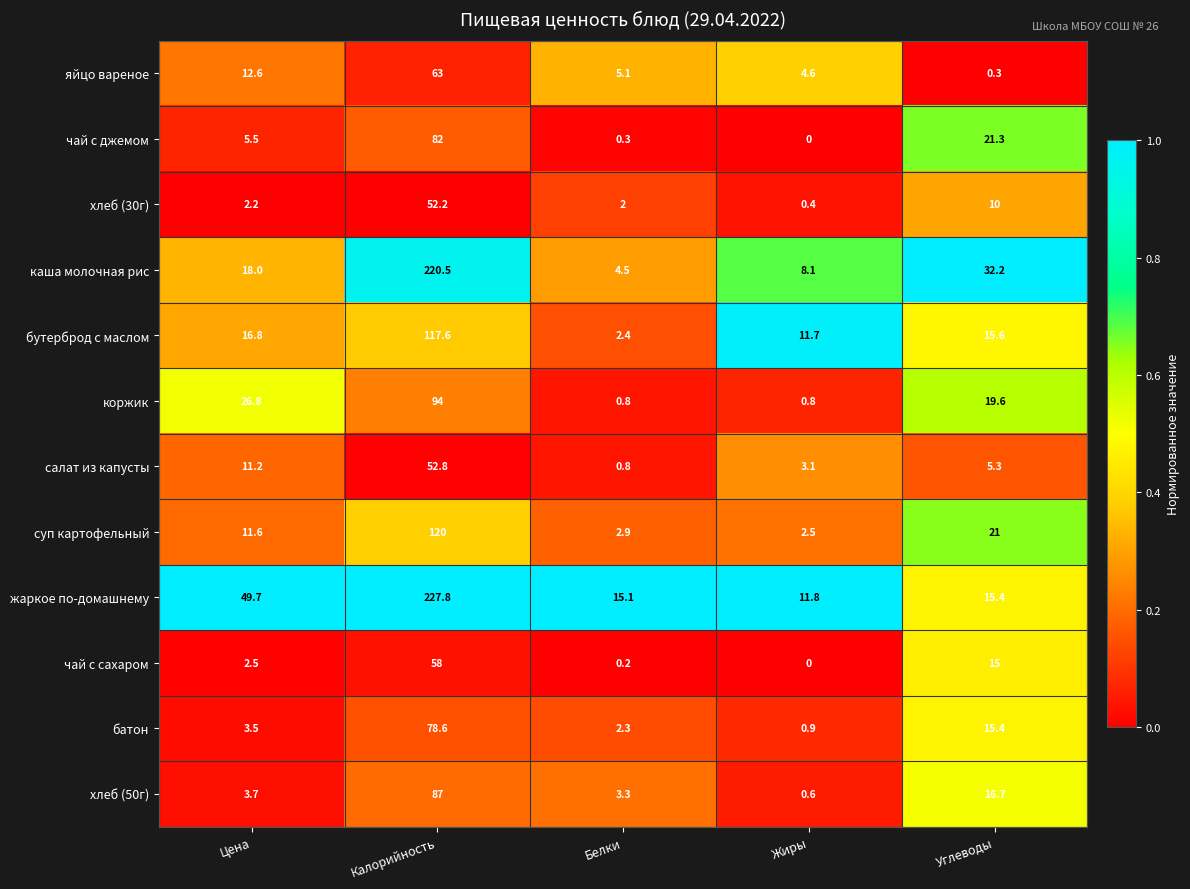

Which series changed the most between Цена and Калорийность?

каша молочная рис